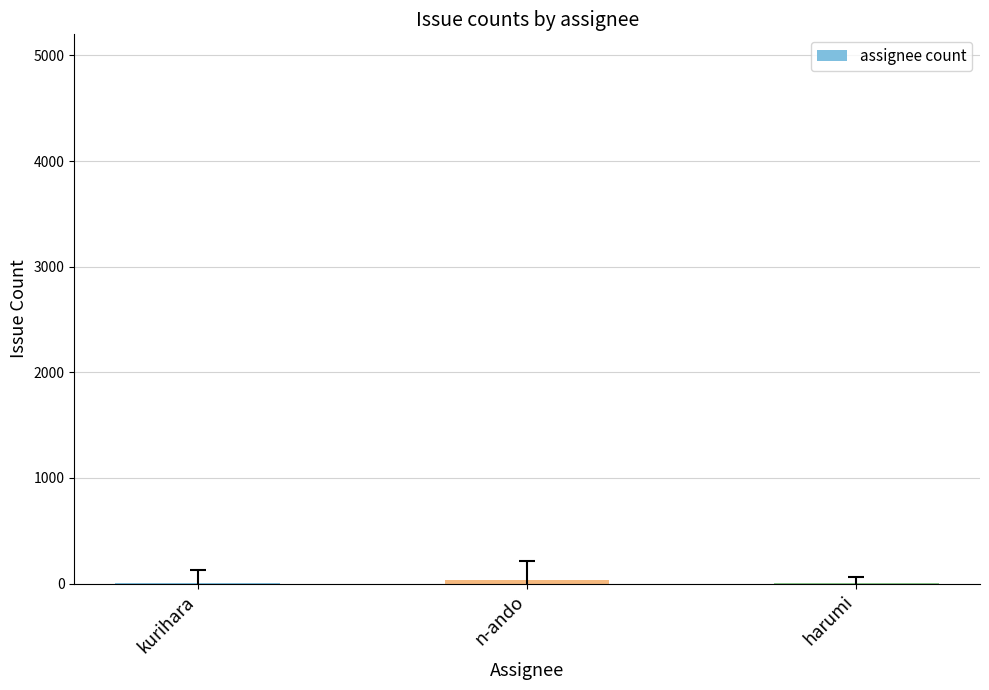

The chart shows a value of 5 at harumi. True or false?

True